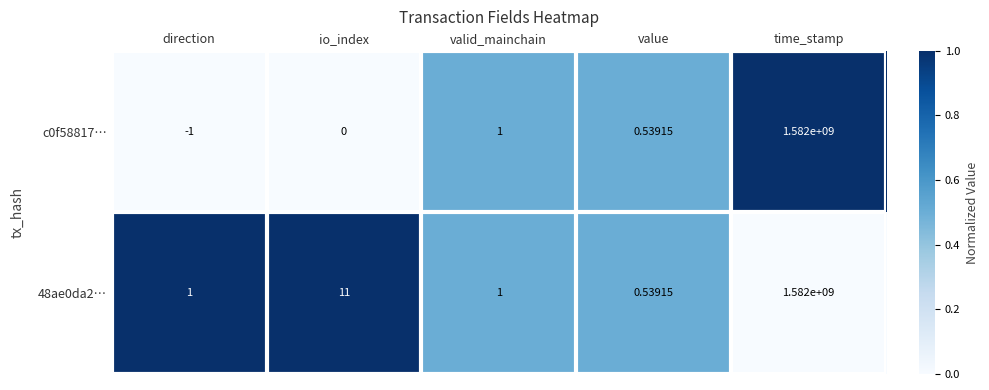

Which category has the lowest value across all series?

direction